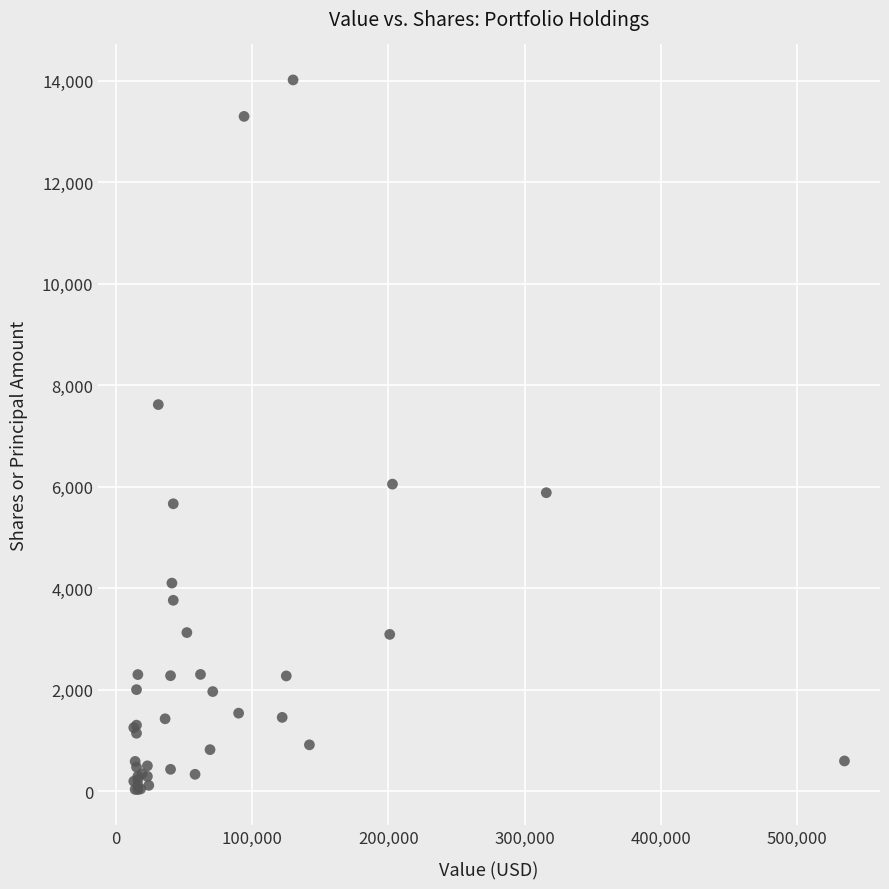

What Y value in the scatter plot is closest to 7024?

7619